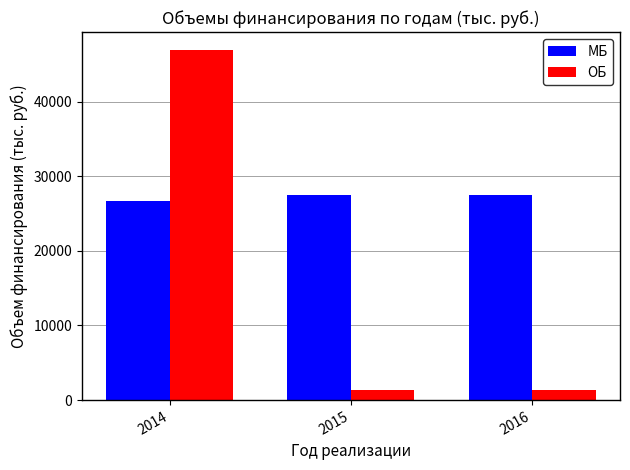

How many groups of bars are there?

3